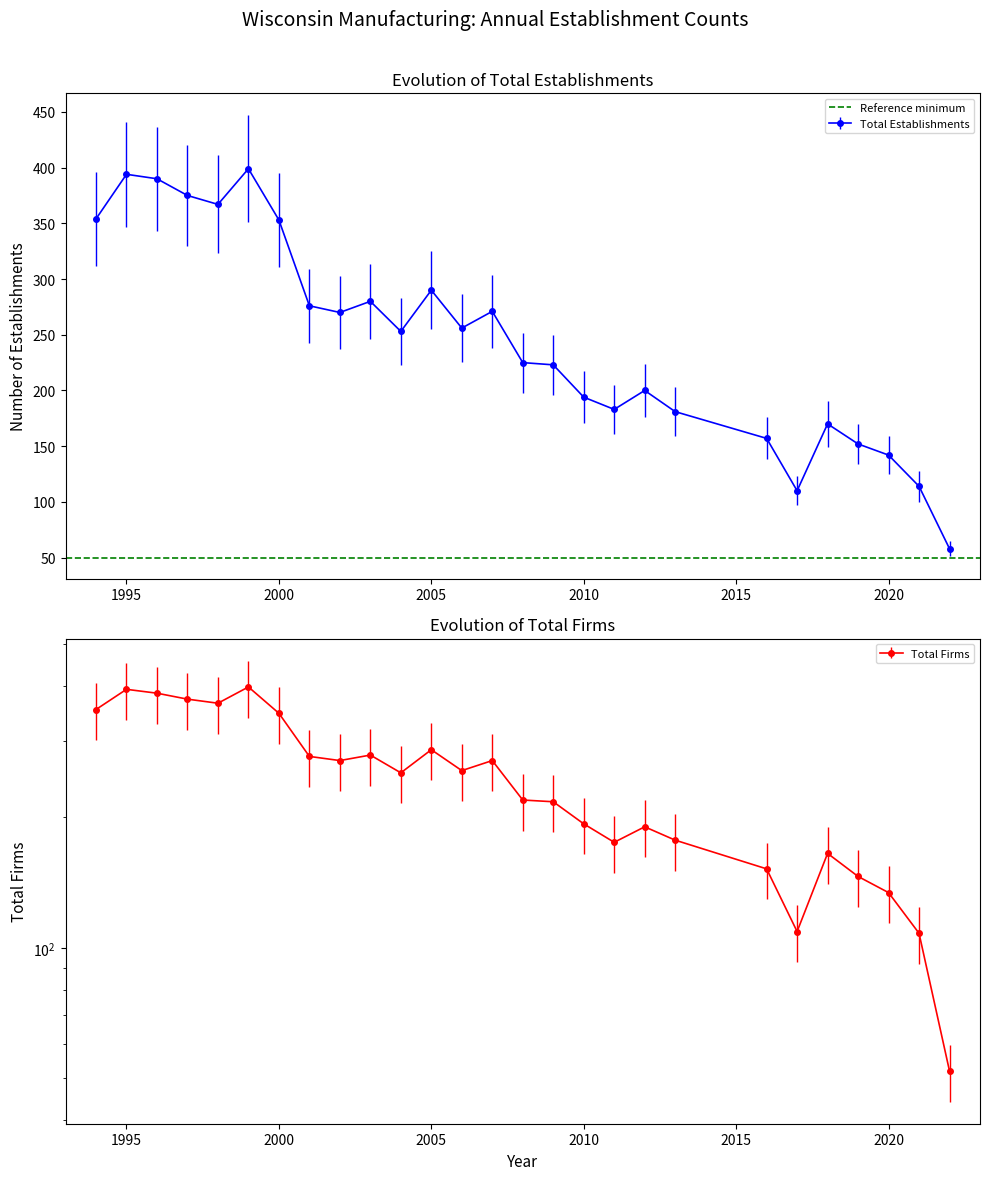

Which series has the widest spread of values?

Total Firms